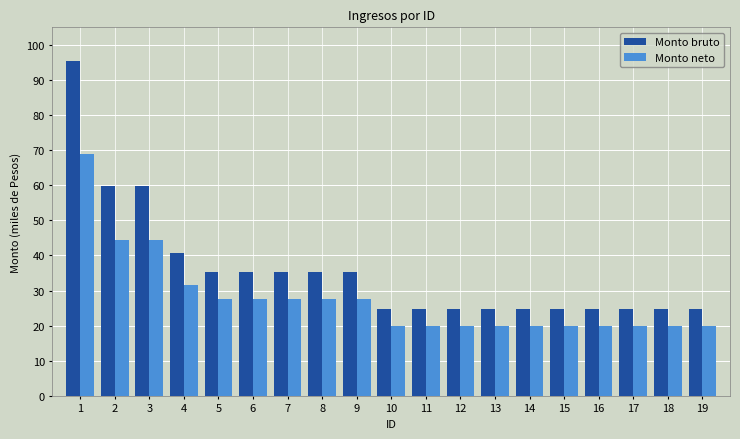

Between 18 and 5, which is larger?

5